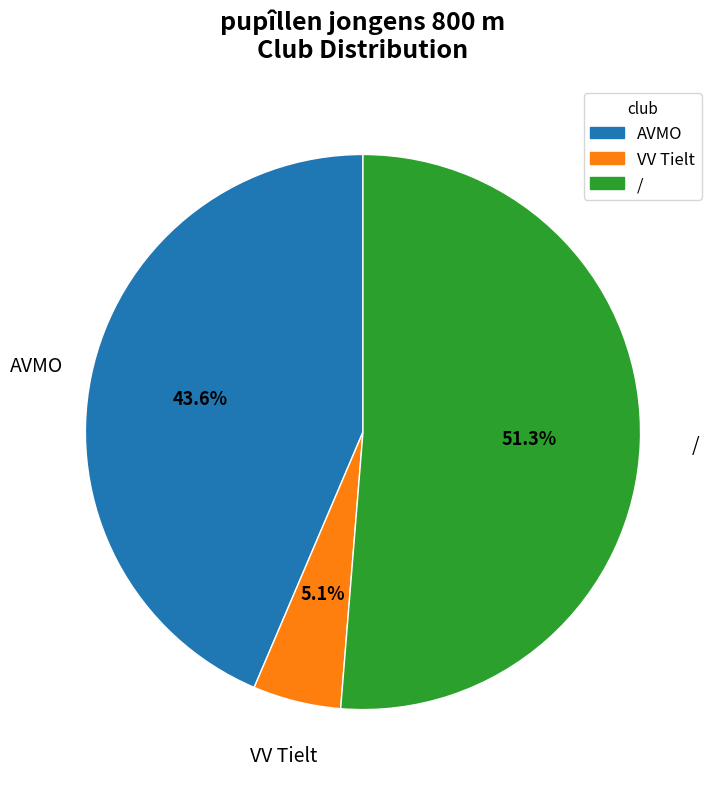

Does any single category account for the majority?

Yes